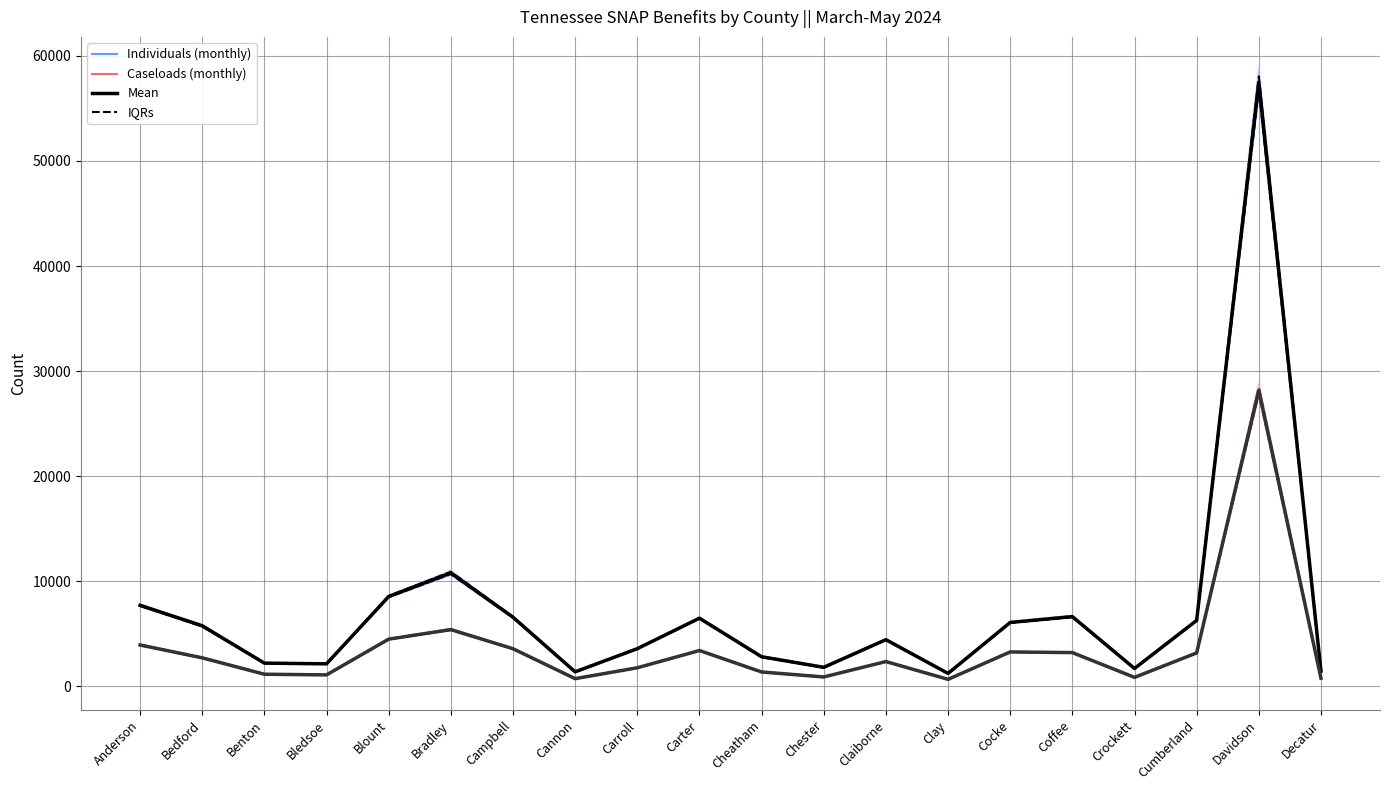

What is the average value of the May Individuals series?

7379